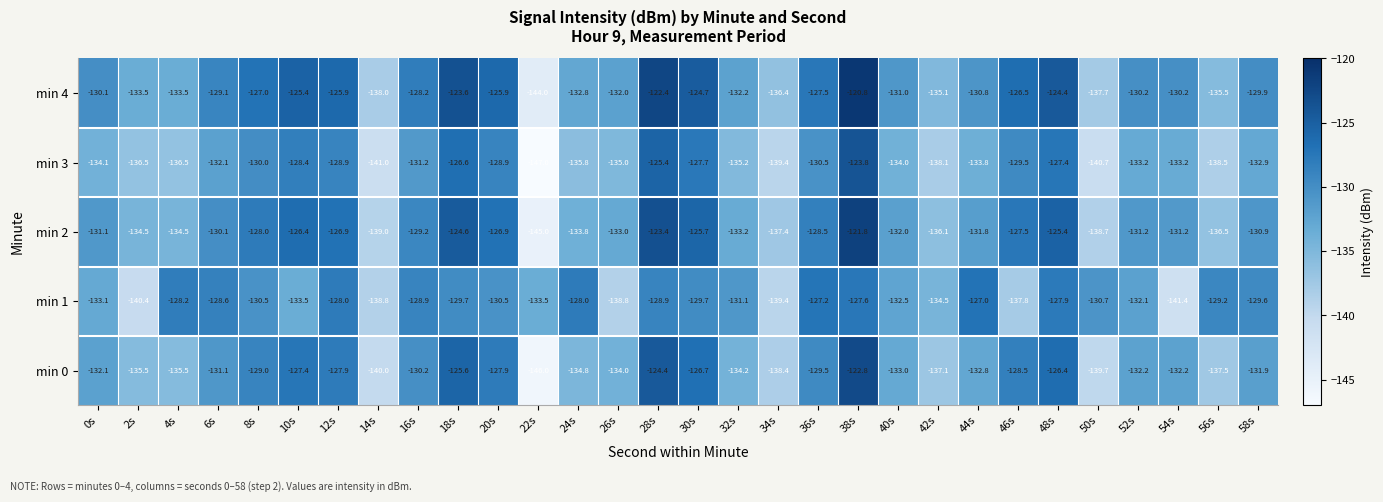

Rank the series at 10s from highest to lowest value.

min 4, min 2, min 0, min 3, min 1